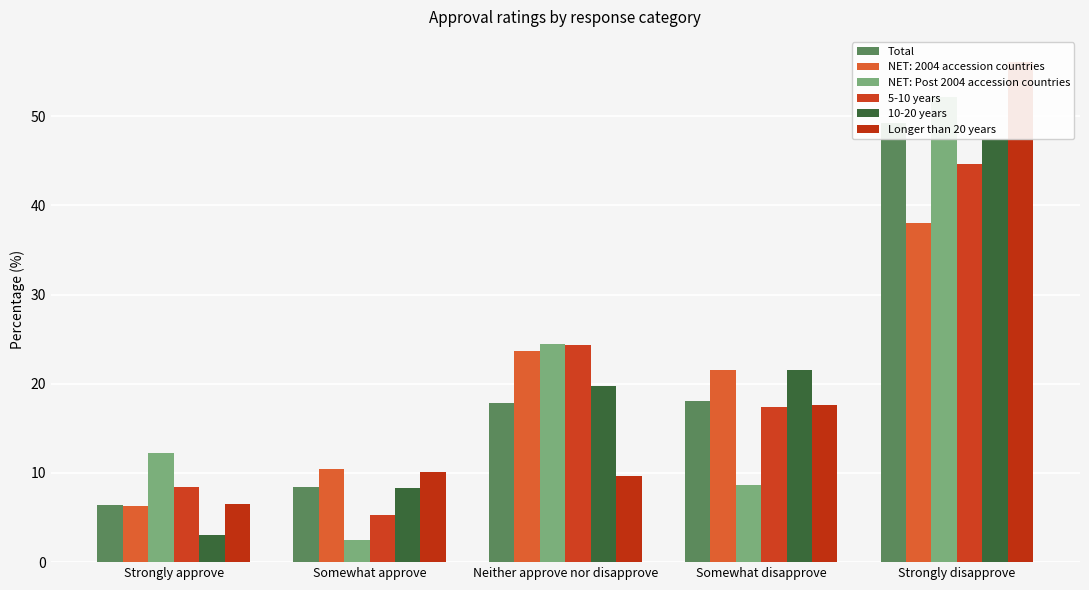

Reading left to right, what are all the values shown in this chart?

Total: 6.4	8.4	17.8	18.1	49.3
NET: Post 2004 accession countries: 12.2	2.5	24.5	8.6	52.2
5-10 years: 8.4	5.3	24.3	17.4	44.6
10-20 years: 3.0	8.3	19.8	21.6	47.4
Longer than 20 years: 6.5	10.1	9.7	17.6	56.1